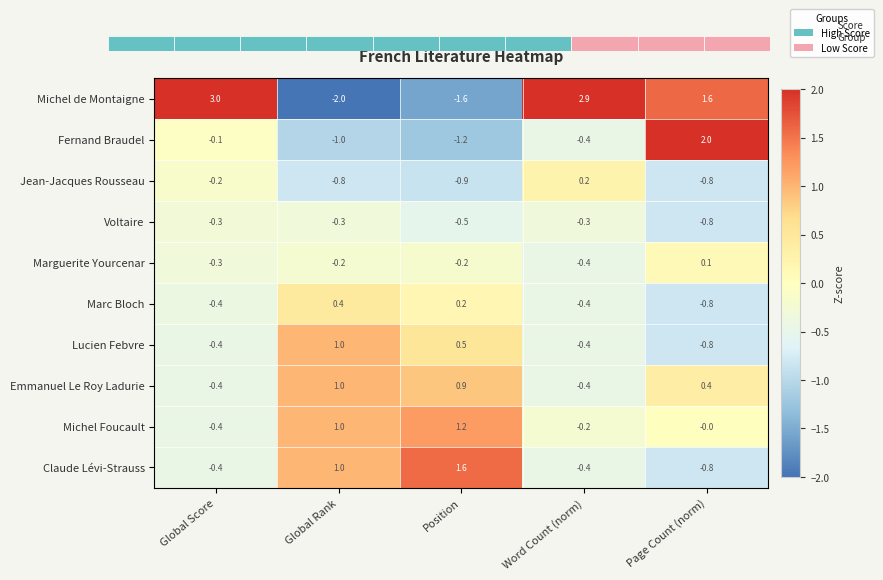

At which category is the sum across all series the highest?

Global Score